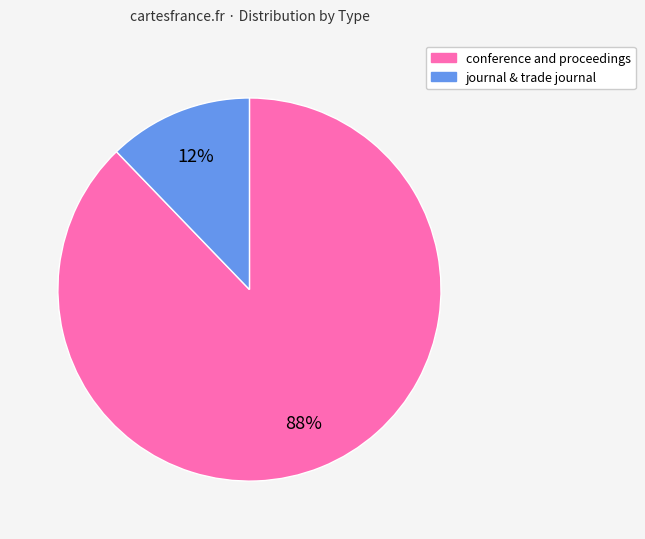

To the nearest percent, what is the difference between the conference and proceedings and journal & trade journal slice percentages?

76%